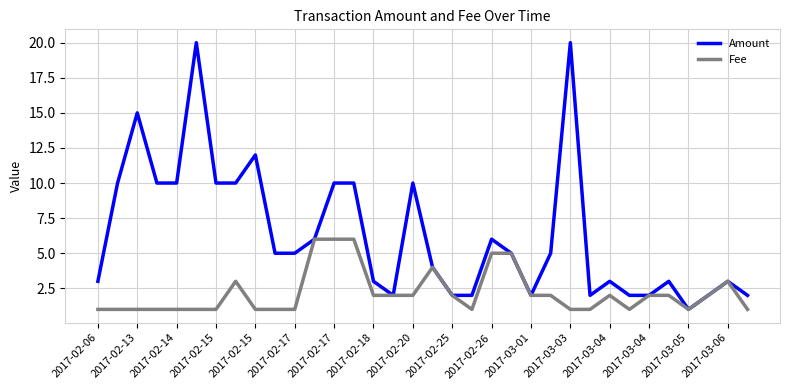

Which series has the largest total across all categories?

Amount